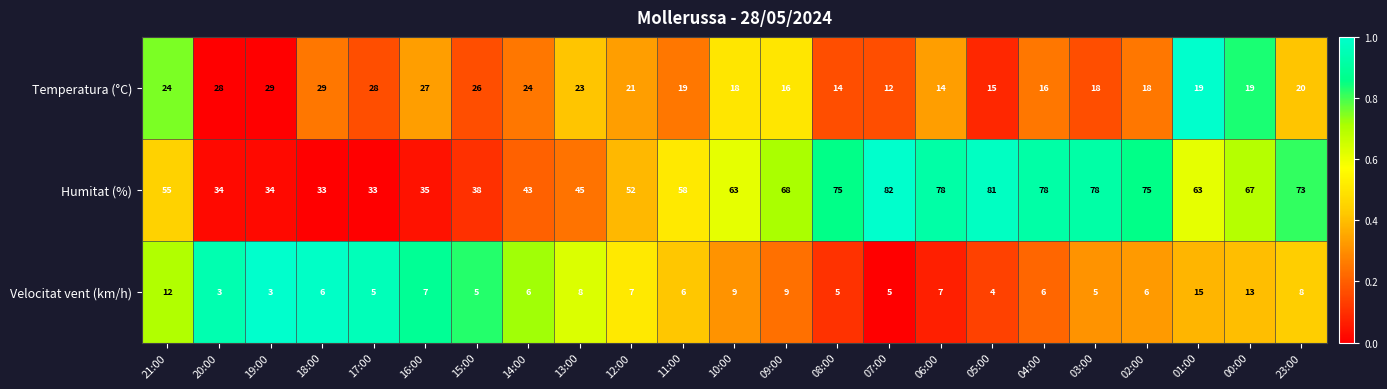

Which category has the highest value across all series?

07:00